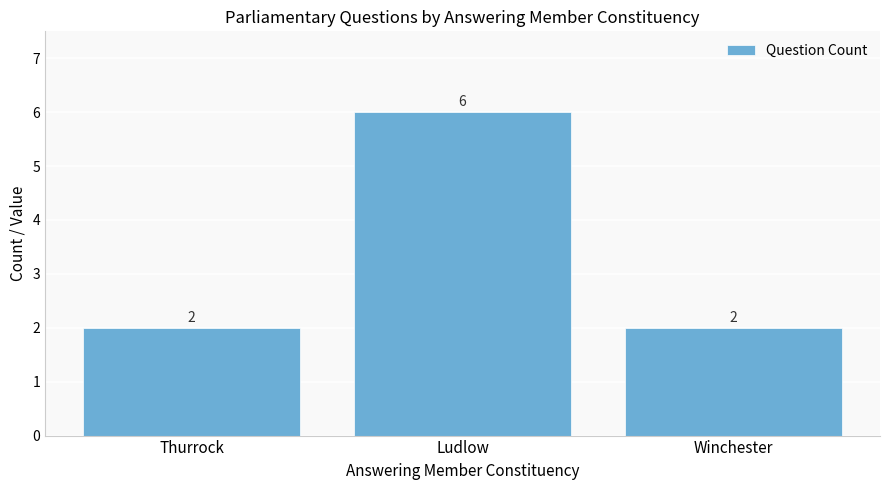

What is the maximum value shown in the chart?

6